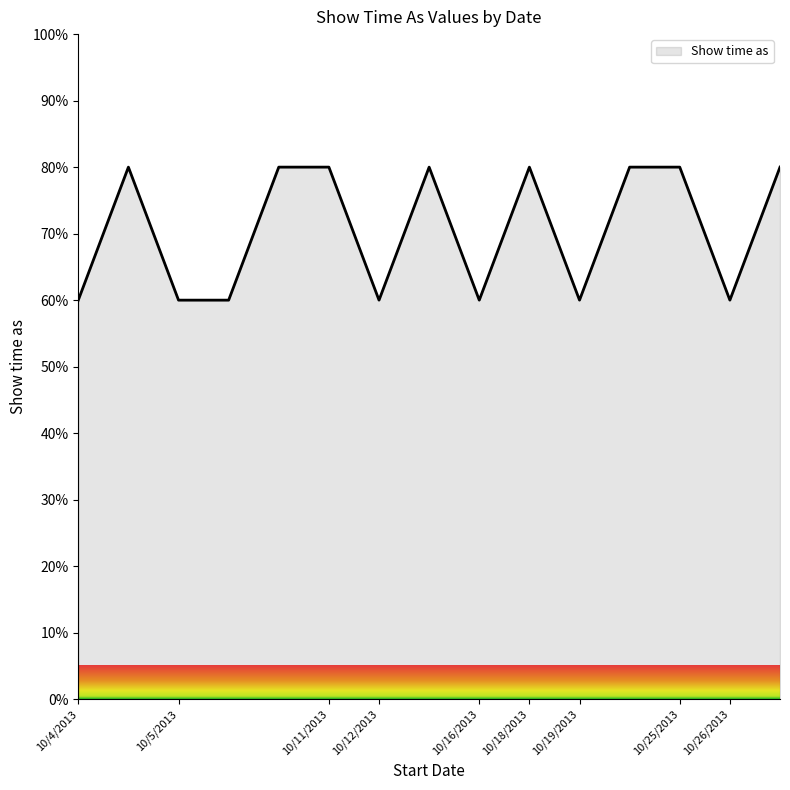

What is the maximum value shown in the chart?

80